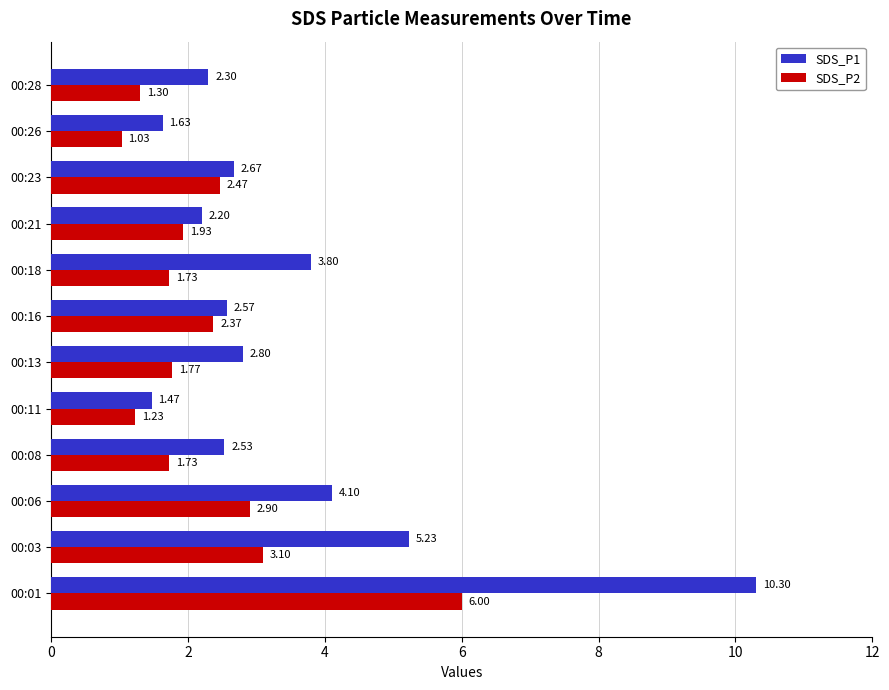

What is the total value across all series at 00:28?

3.6